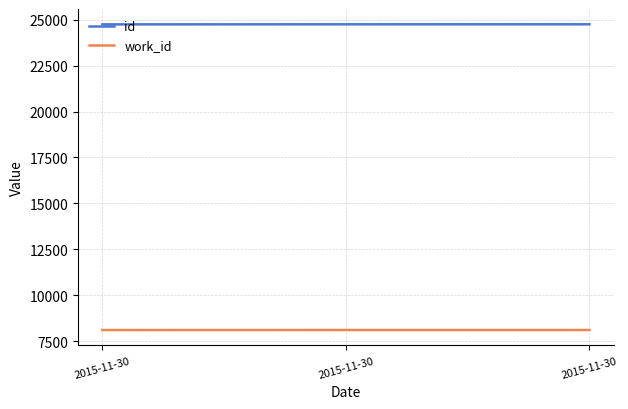

How many lines are shown in the chart?

2